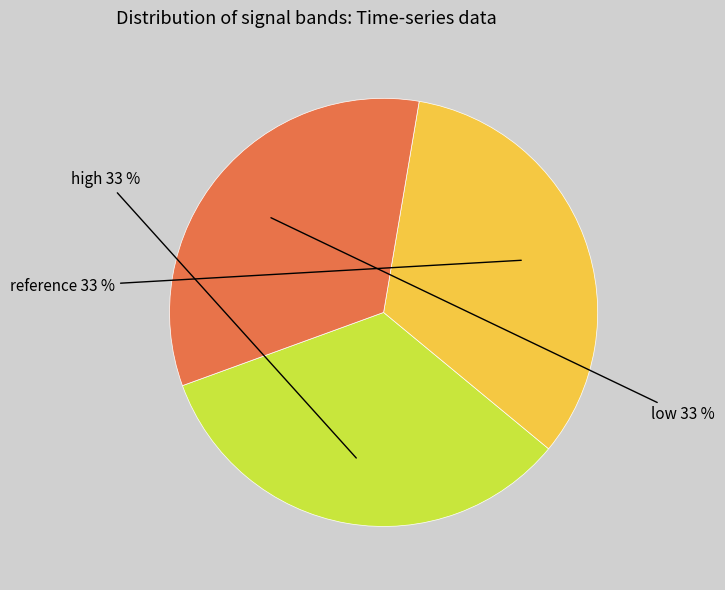

Is there any slice that represents more than half of the pie?

No